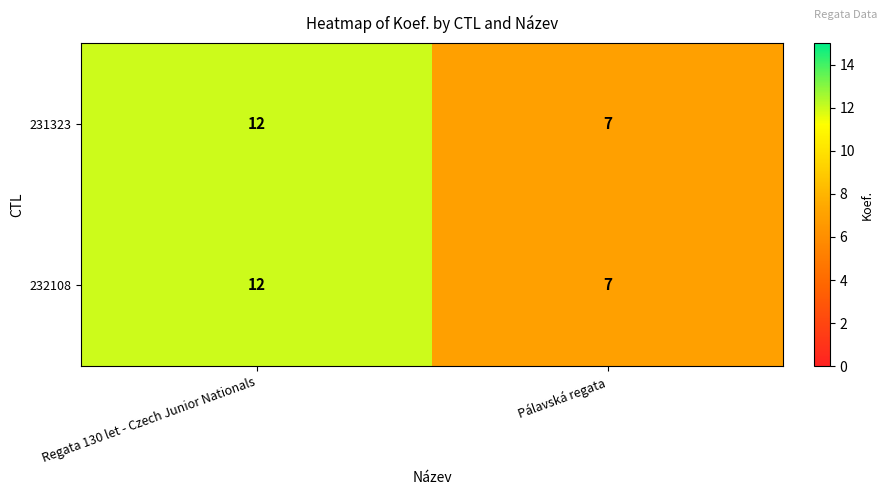

What is the average value of the 231323 series?

10